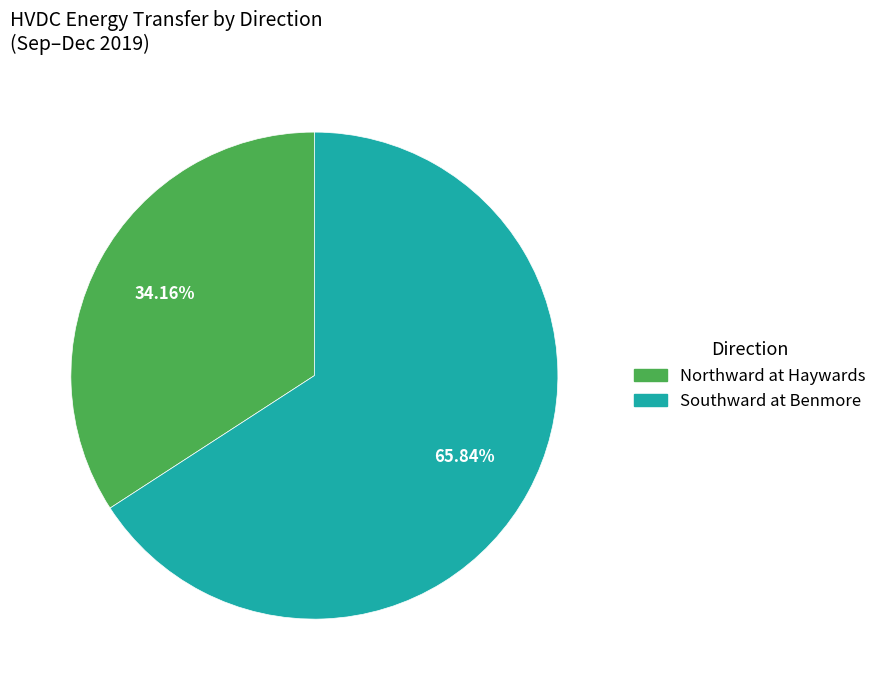

To the nearest percent, what is the difference between the Northward at Haywards and Southward at Benmore slice percentages?

32%